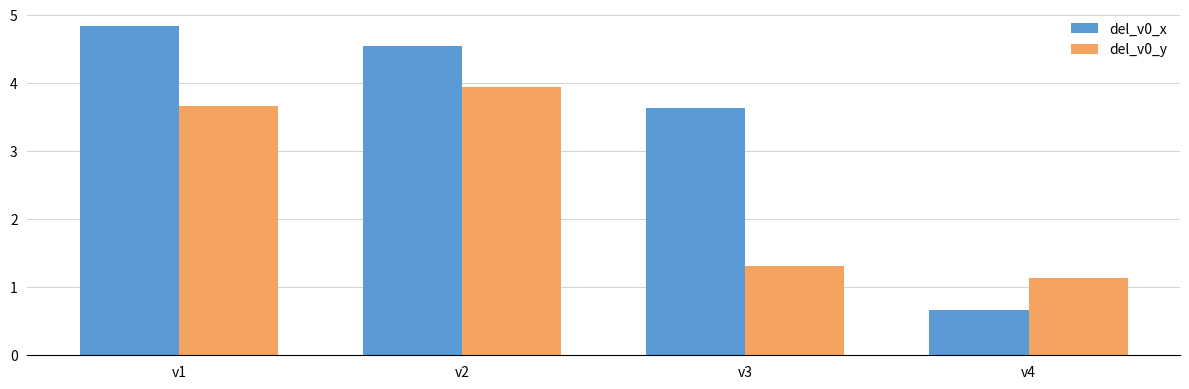

Which series has the largest range (max minus min)?

del_v0_x